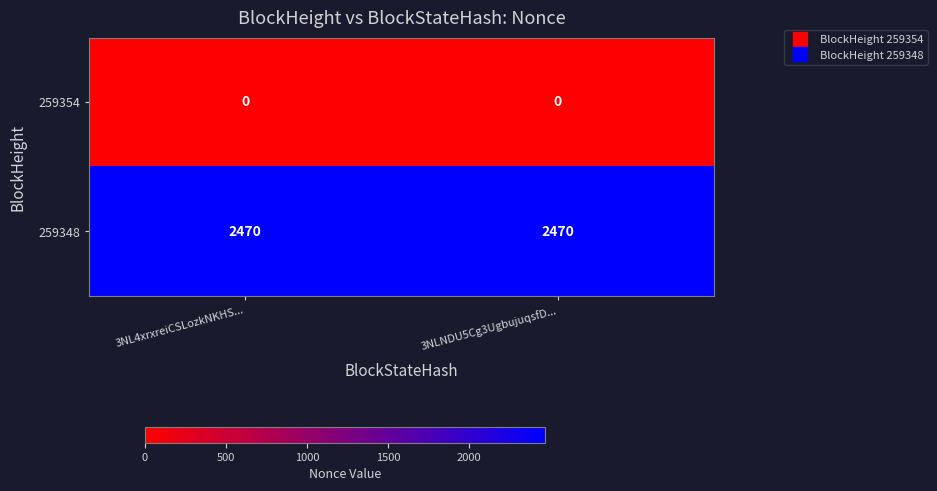

Reading left to right, extract all data points from this chart.

259354: 0	0
259348: 2470	2470